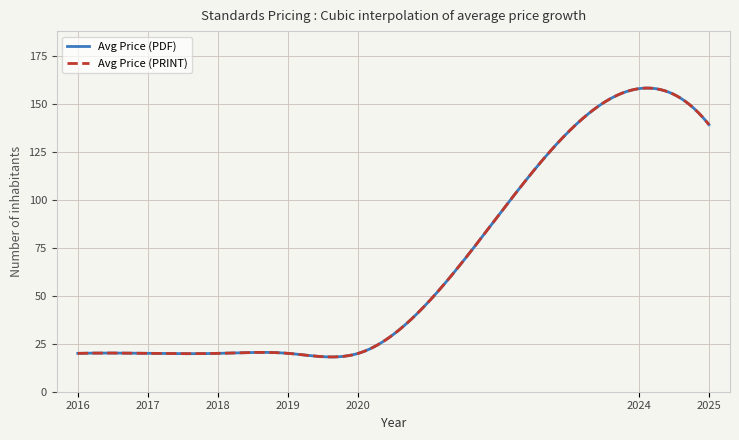

Does the chart have visible grid lines?

Yes